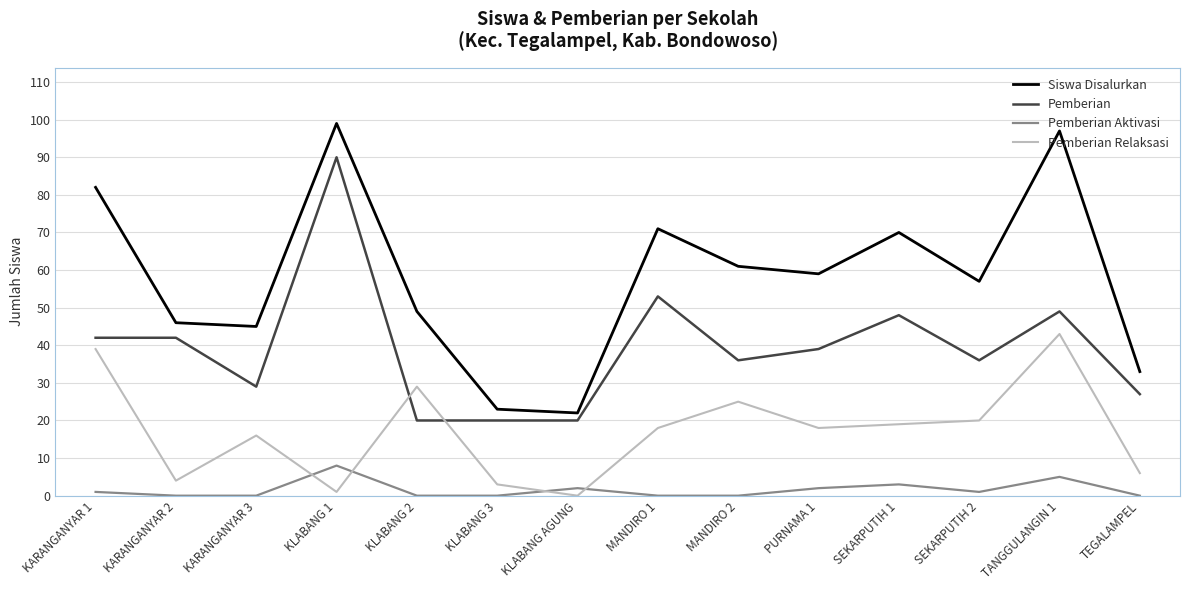

What is the sum of the Pemberian Relaksasi values at KLABANG 3 and MANDIRO 2?

28